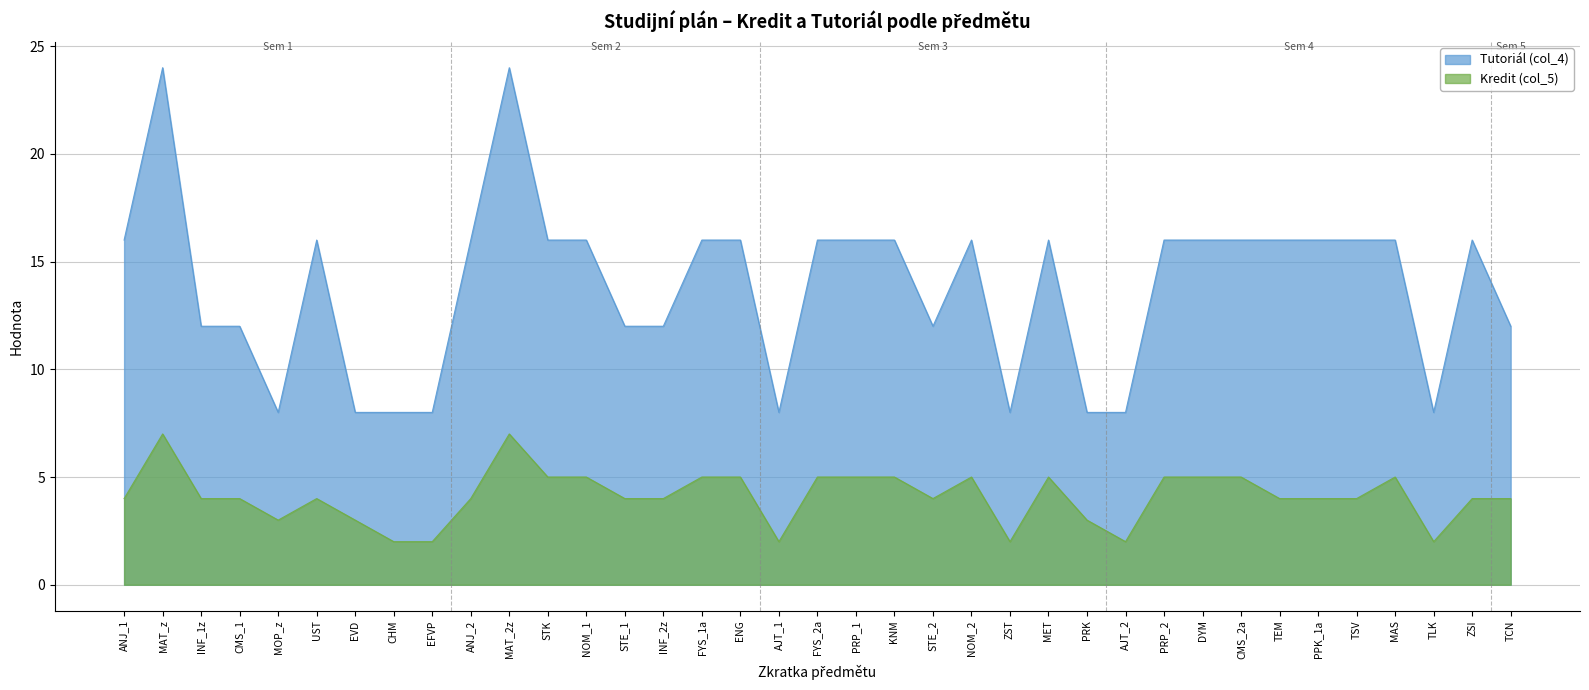

What is the greatest value displayed?

24